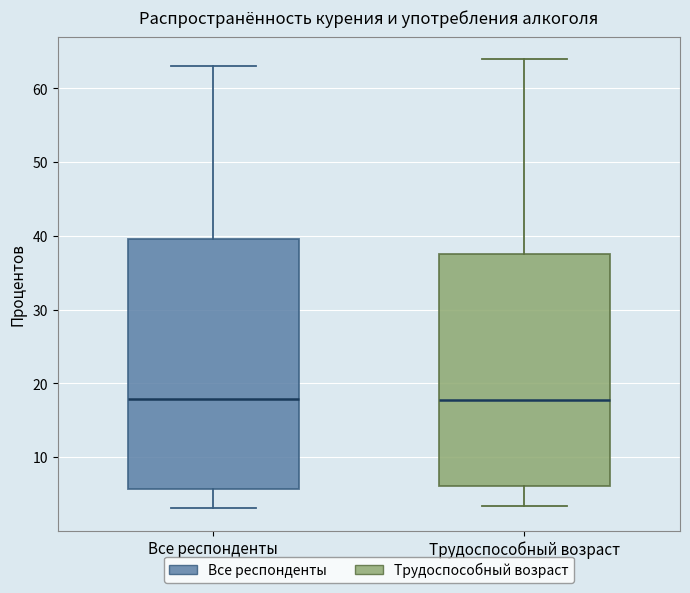

Reading left to right, read every box against the y-axis: the position of its median line, the range the box covers, and the ends of its whiskers. The values are not printed on the chart, so give them approximately, as read against the axis.

Все респонденты: median 18, box 6 to 40, whiskers 3 to 63
Трудоспособный возраст: median 18, box 6 to 37, whiskers 3 to 64